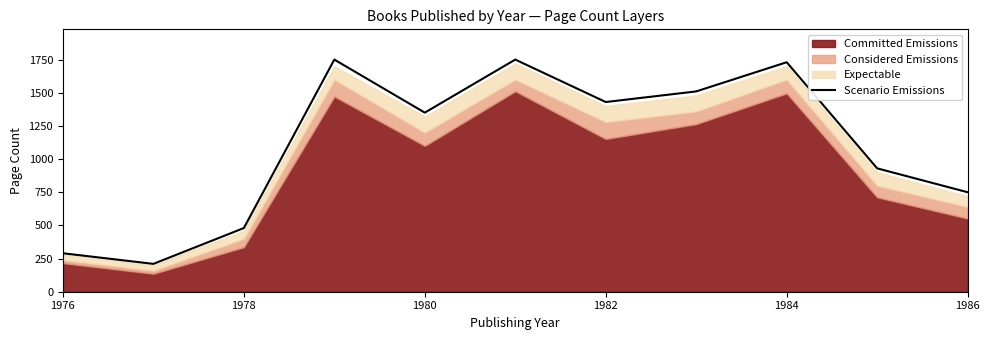

The Scenario Emissions series shows 750 at 1986. True or false?

True